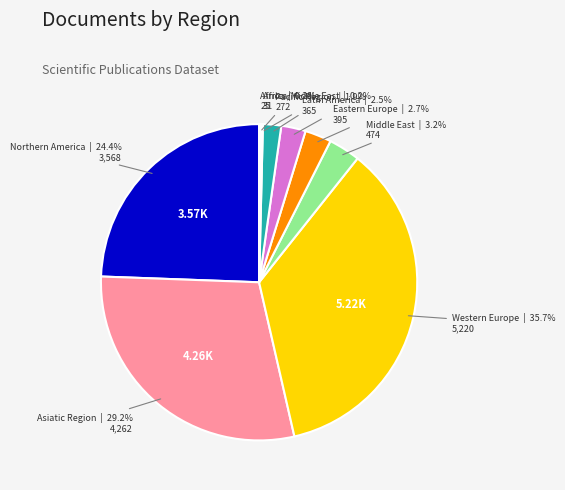

Which has a higher value, Asiatic Region or Middle East?

Asiatic Region